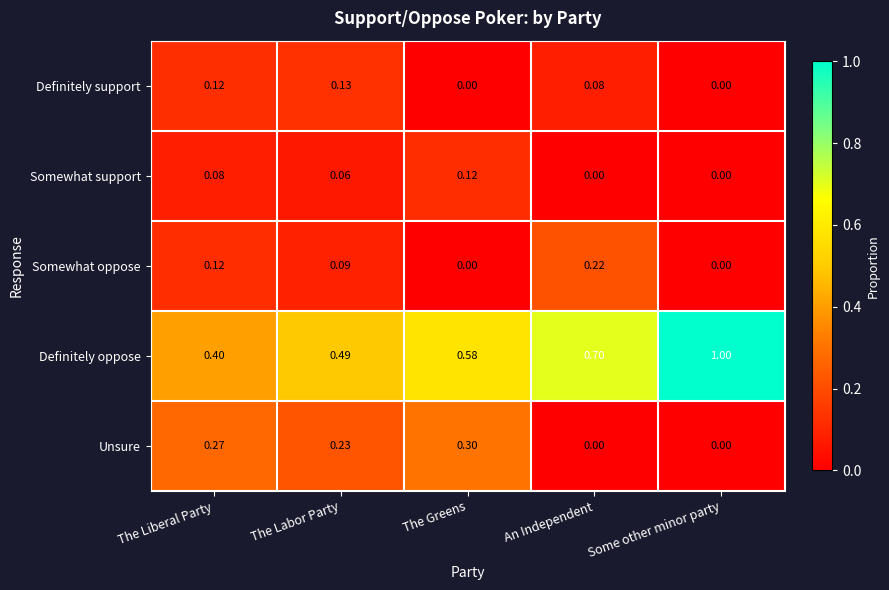

Is the value of Somewhat support at The Labor Party greater than the value of Somewhat oppose at The Liberal Party?

No